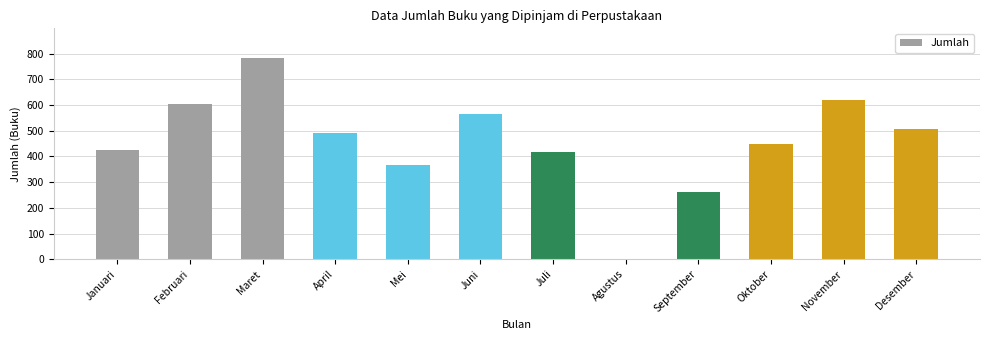

How many data points does each series have?

12